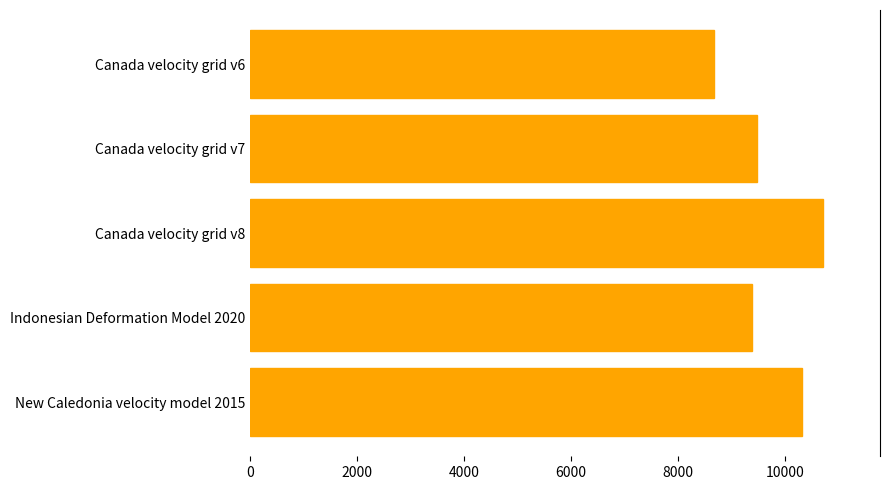

Reading bottom to top, extract all data points from this chart.

New Caledonia velocity model 2015=10323	Indonesian Deformation Model 2020=9375	Canada velocity grid v8=10707	Canada velocity grid v7=9483	Canada velocity grid v6=8676